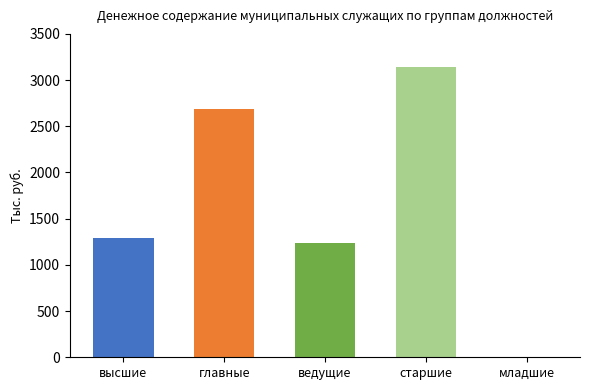

What is the average value?

1671